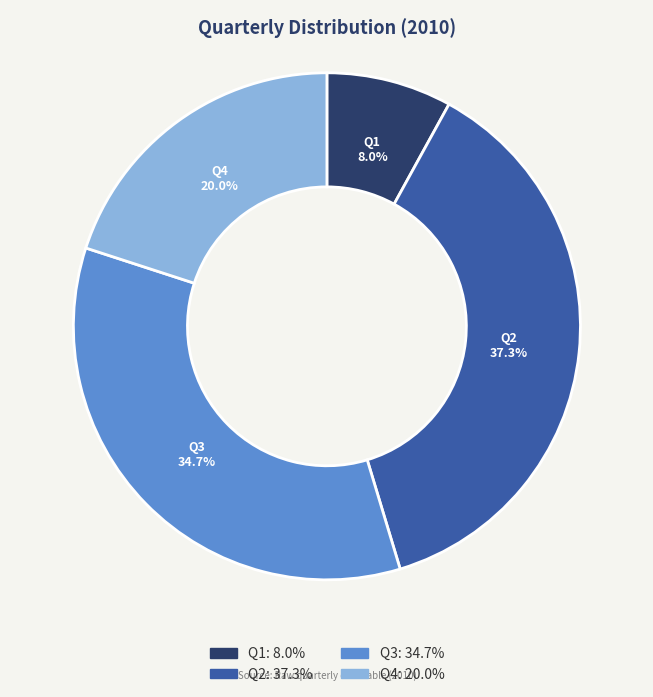

Does any single category account for the majority?

No